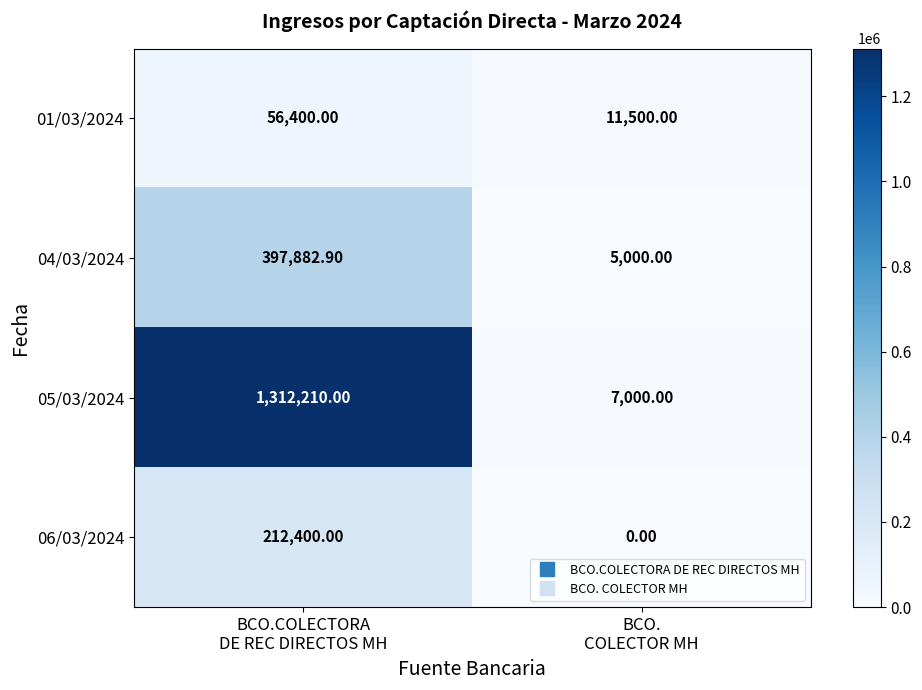

List the series in order of their peak value, lowest first.

01/03/2024, 06/03/2024, 04/03/2024, 05/03/2024